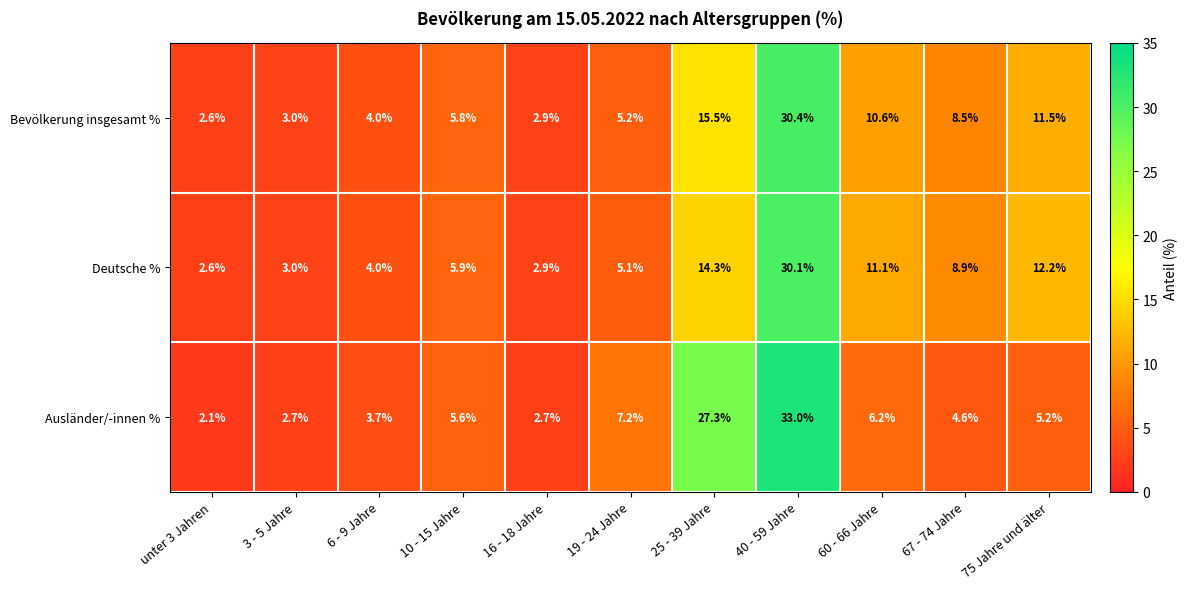

Read the Bevölkerung insgesamt % value at 6 - 9 Jahre.

4.0